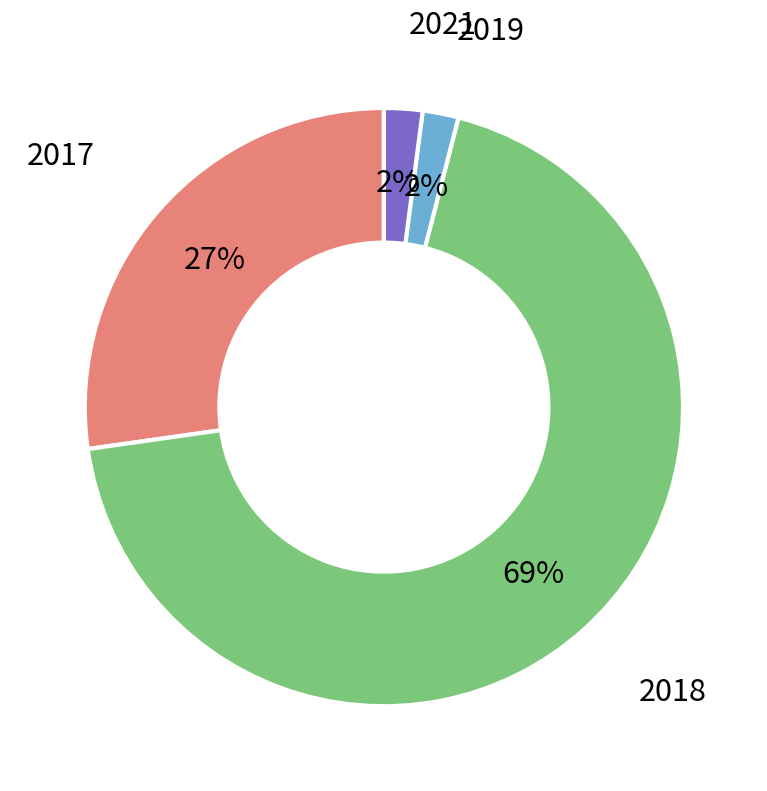

To the nearest percent, what is the difference between the largest and smallest slice percentages?

67%